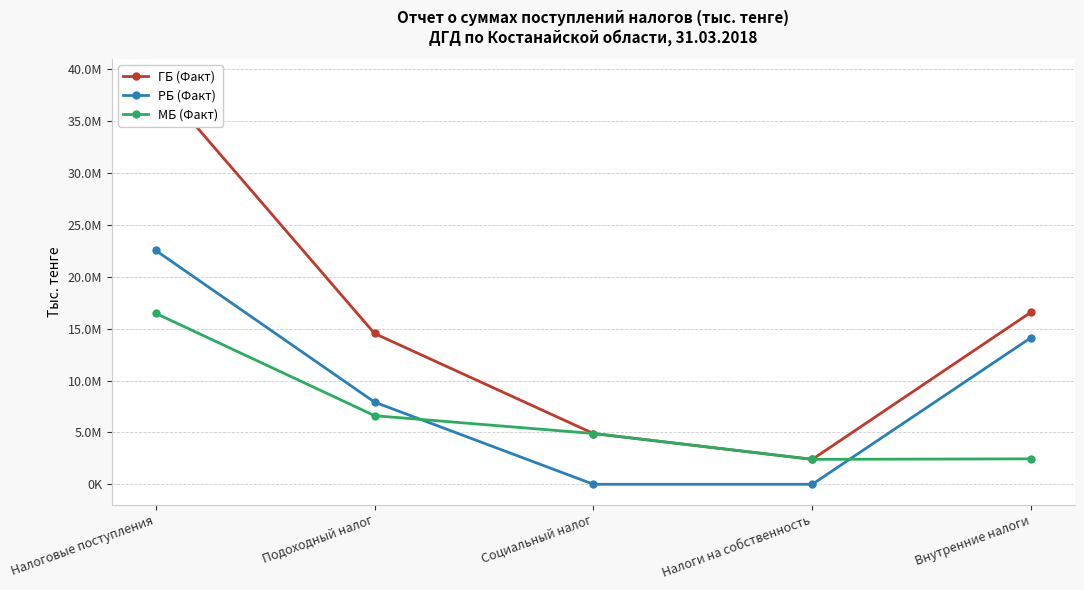

Reading right to left, extract all data points from this chart.

ГБ (Факт): 16595252	2402306	4893253	14531573	39017521
РБ (Факт): 14143546	0	0	7918393	22539509
МБ (Факт): 2451706	2402306	4893253	6613180	16478012